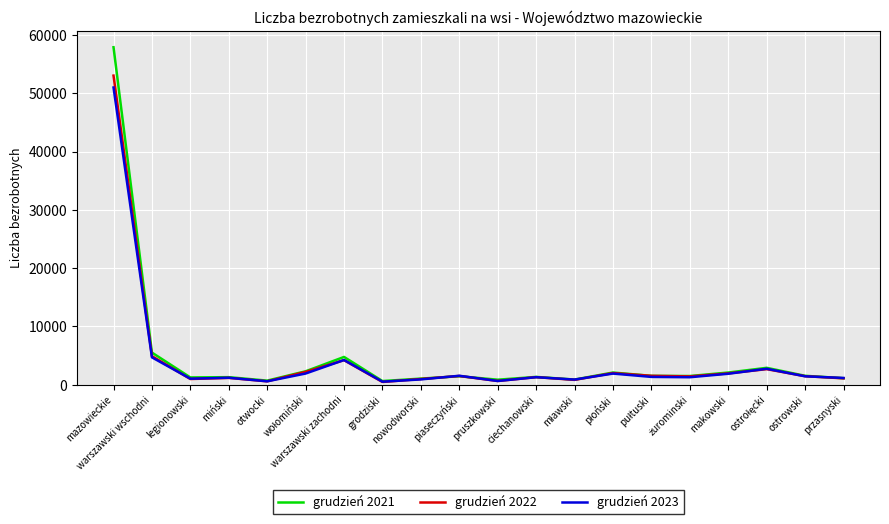

Which series has the largest range (max minus min)?

grudzień 2021